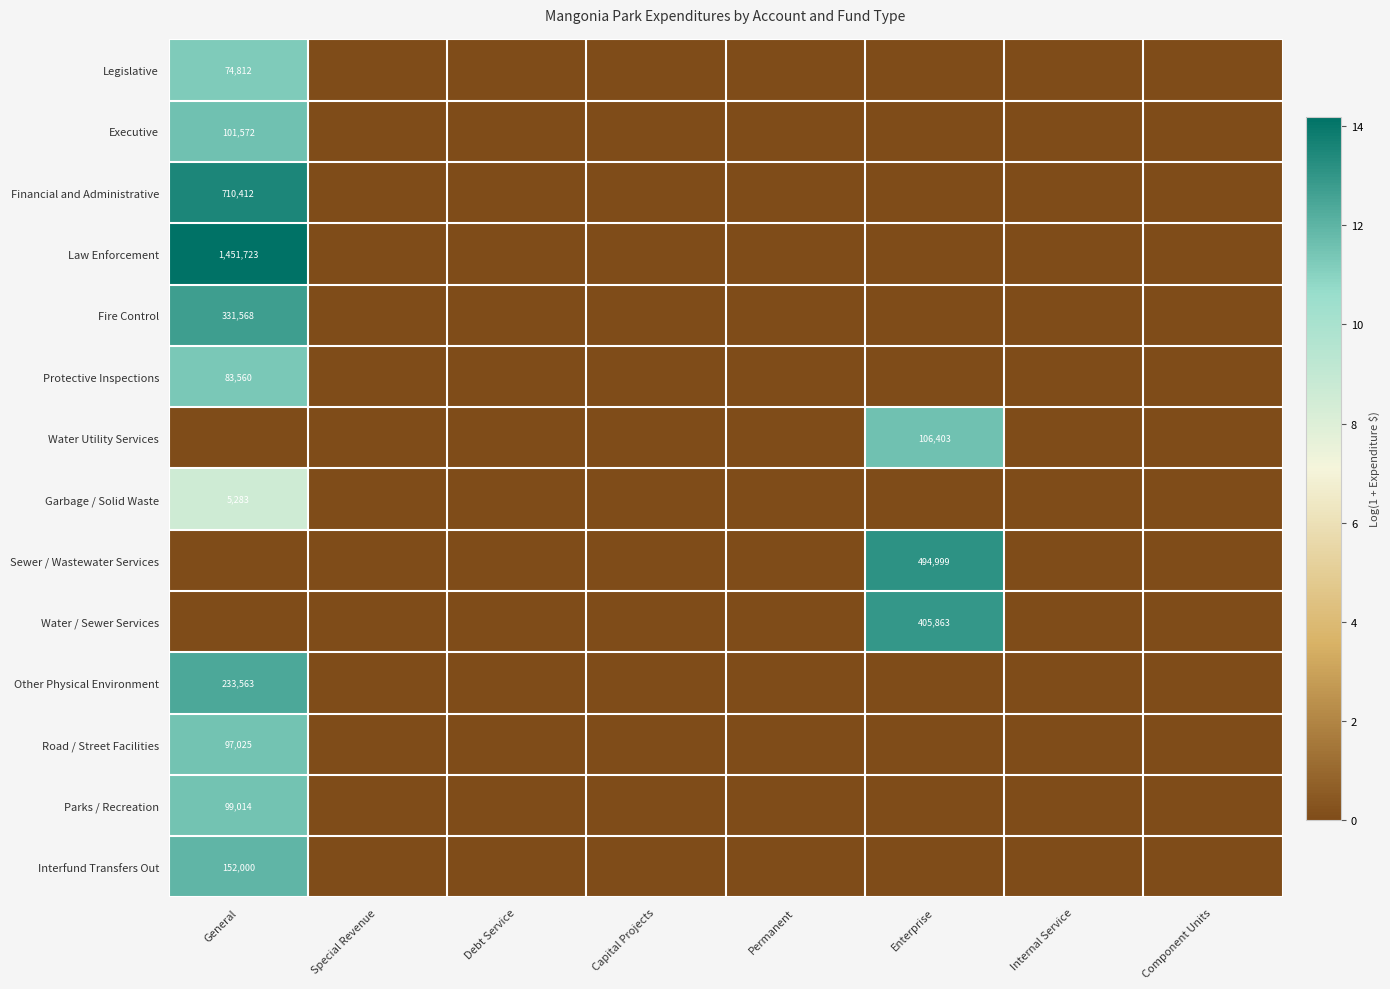

At how many categories does at least one series exceed 0?

2